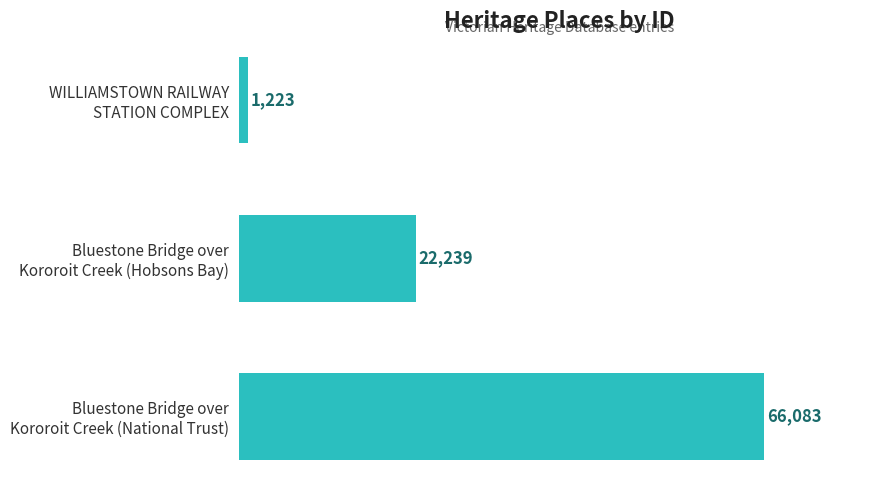

How many values are between 1223 and 66083?

3